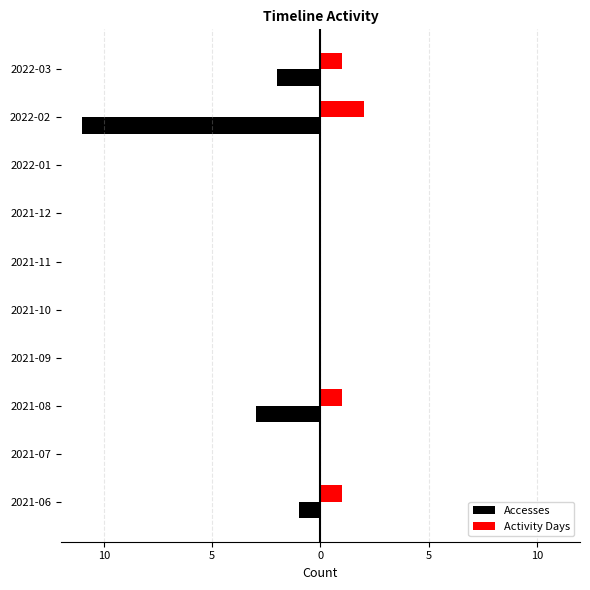

What are all the series names shown in the legend?

Accesses, Activity Days